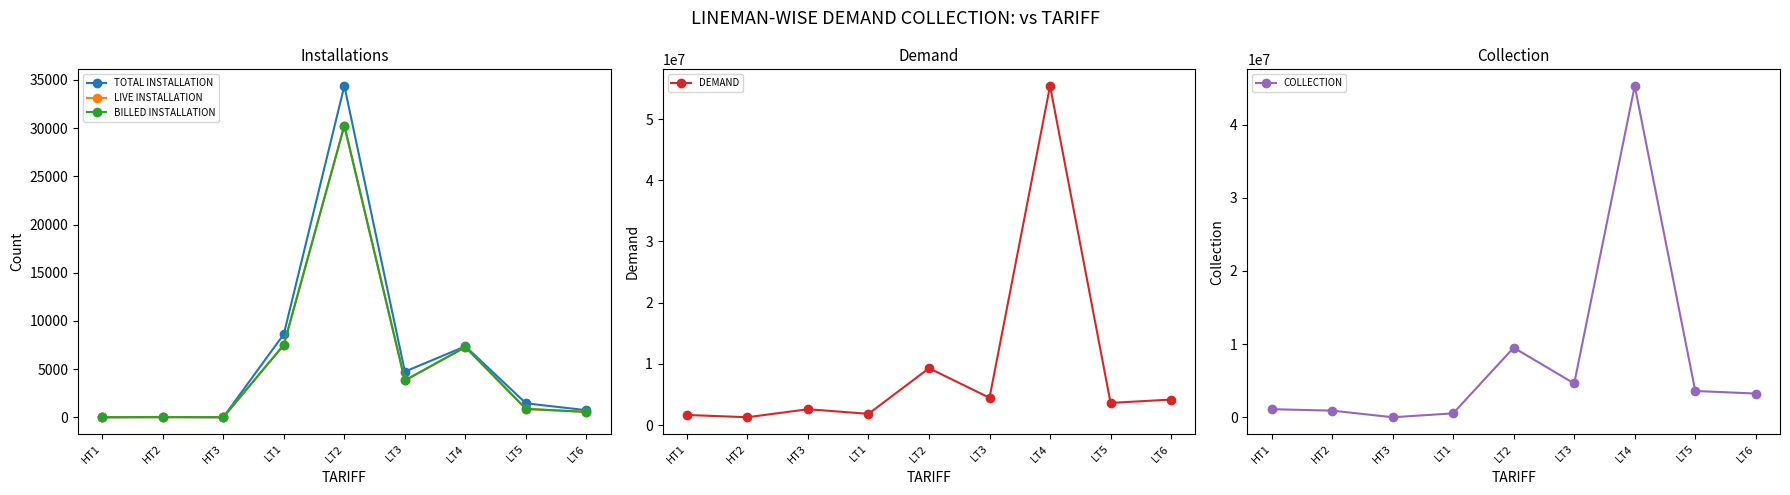

What is the label of the 2nd point from the right?

LT5